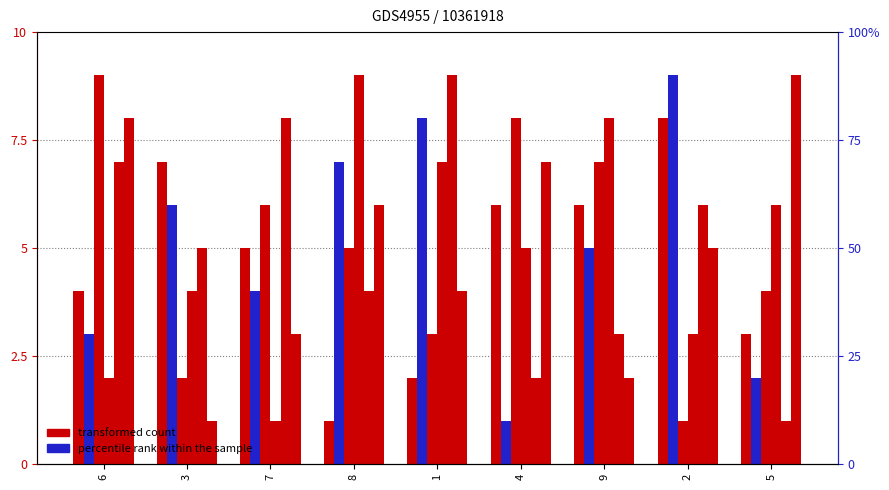

At which category is the sum across all series the highest?

6